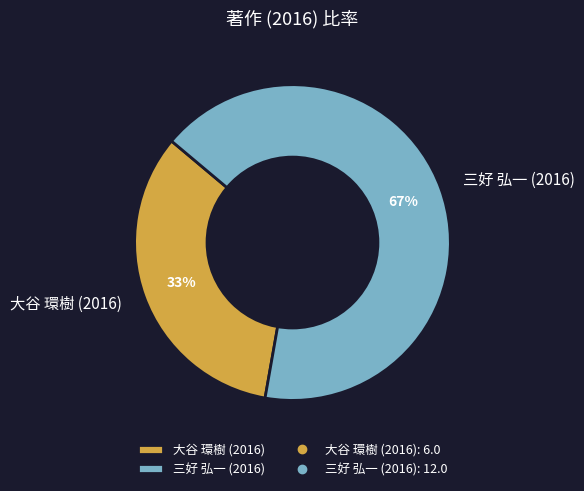

Count the number of slices in the pie.

2